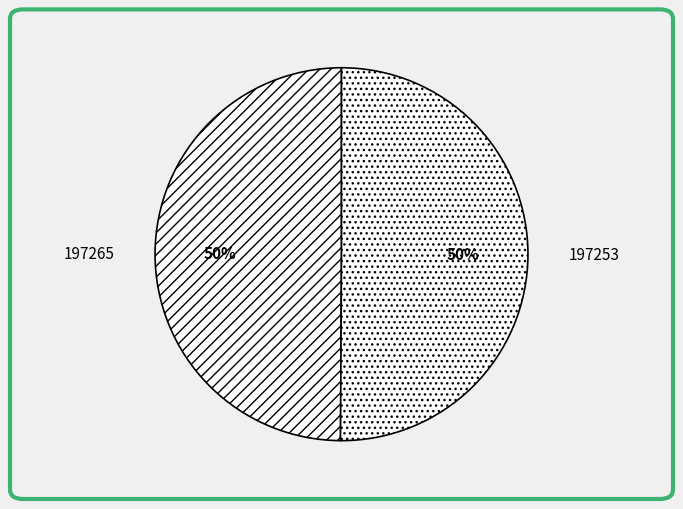

Do 197265 and 197253 together represent more than half of the pie?

Yes